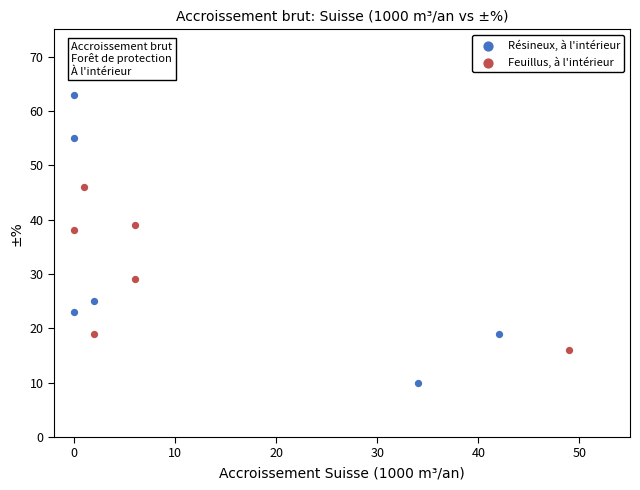

Which series contains the highest Y value?

Résineux, à l'intérieur